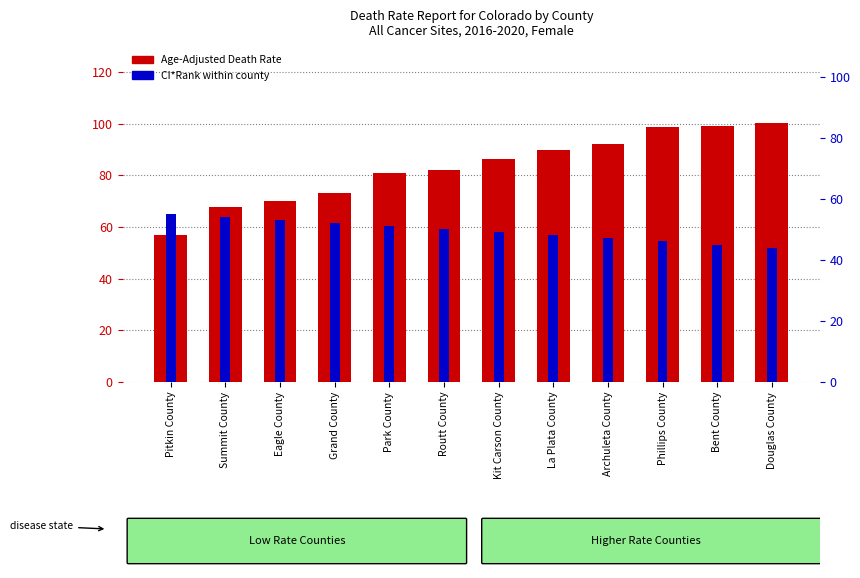

Which series has the largest total across all categories?

Age-Adjusted Death Rate